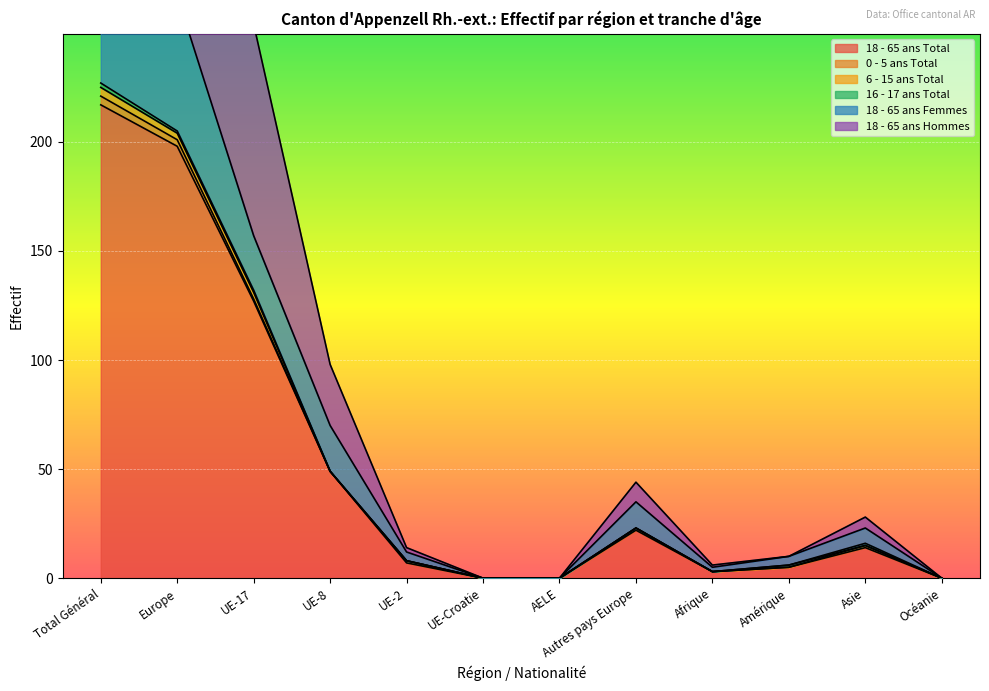

Where is 18 - 65 ans Total nearest to the value 108?

UE-17